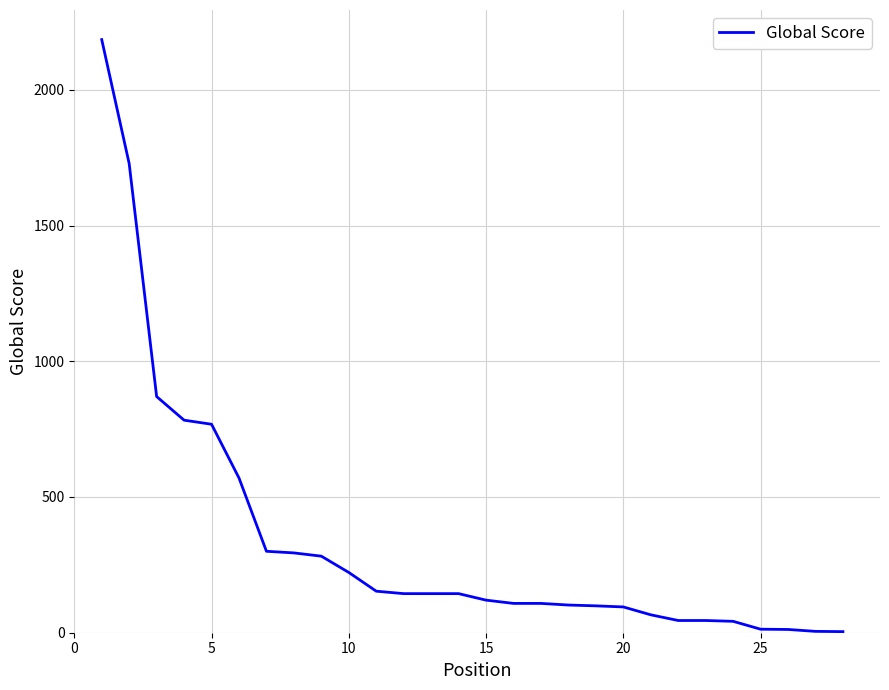

What is the greatest value displayed?

2185